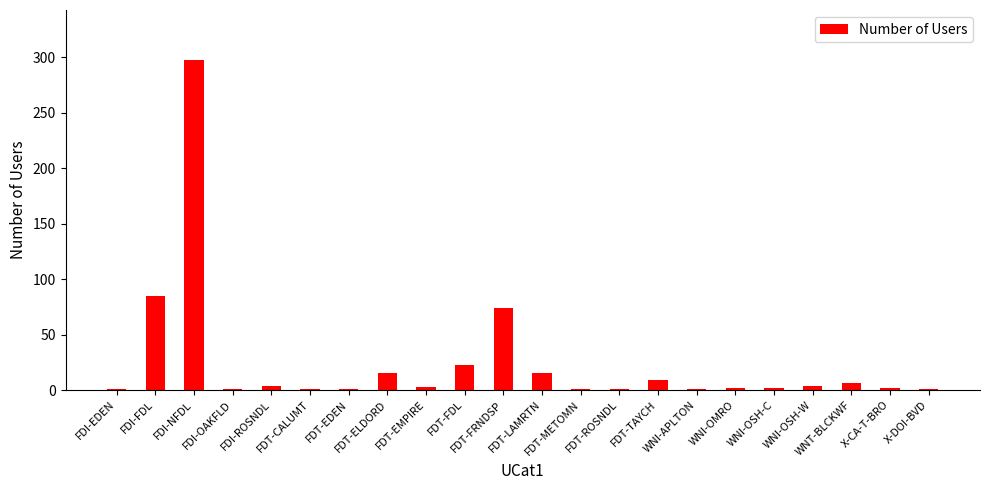

At which label is the value closest to 149?

FDI-FDL